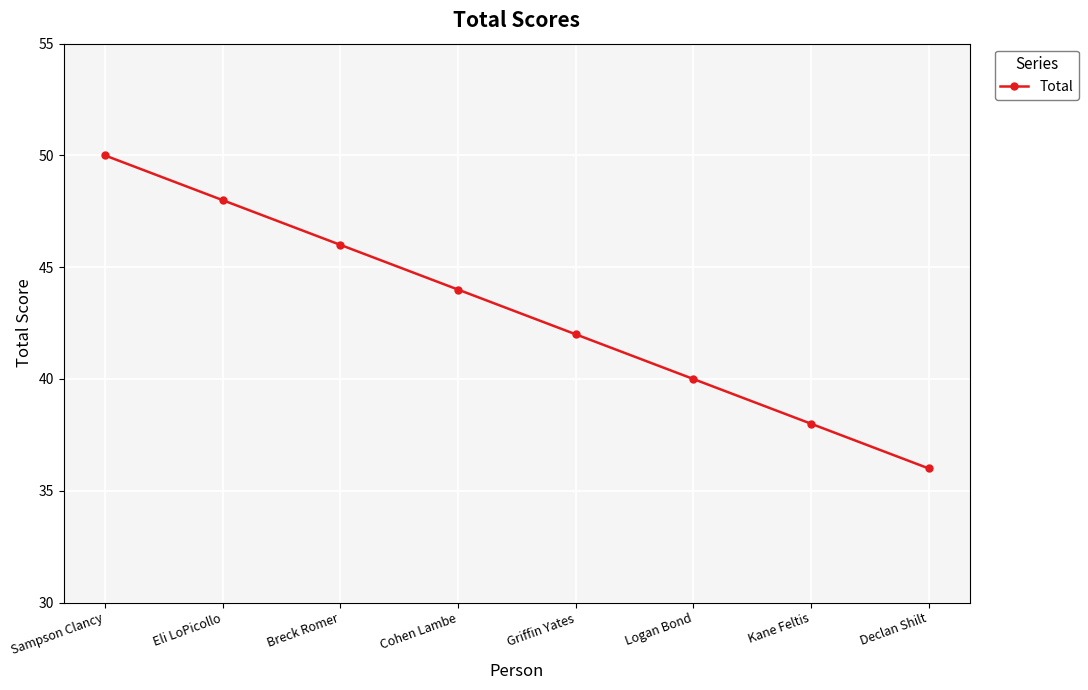

Reading right to left, transcribe all the data shown in this chart.

36	38	40	42	44	46	48	50